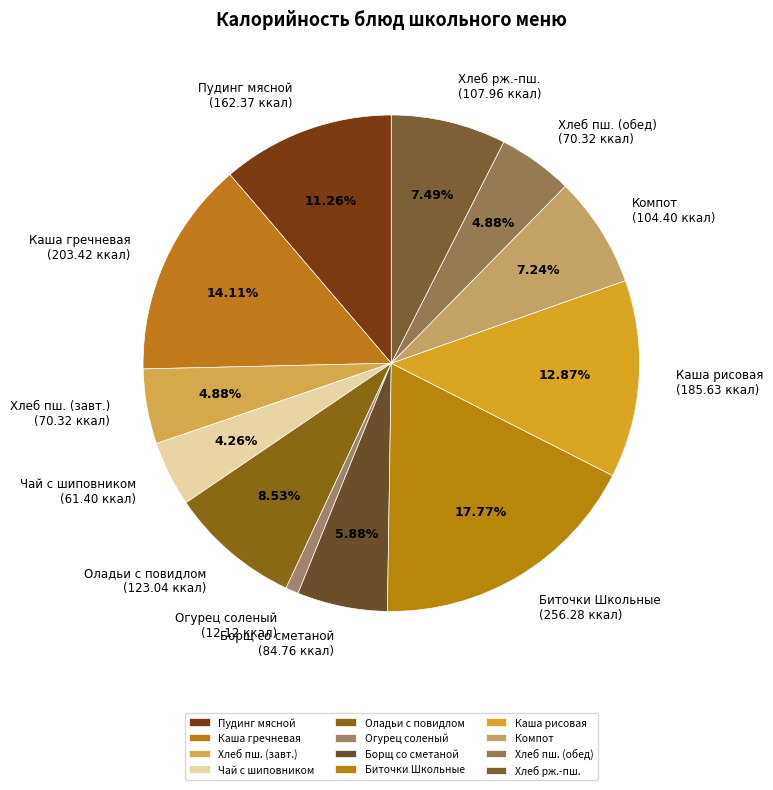

How many segments does this pie chart have?

12